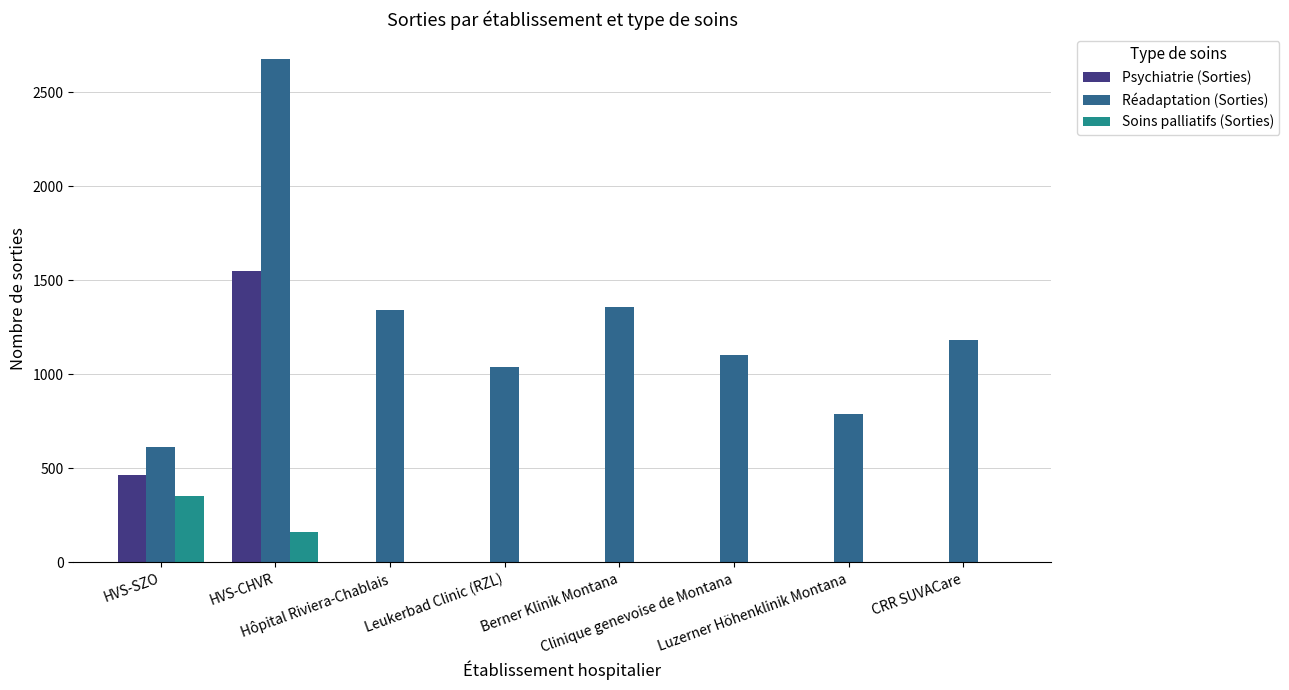

What is the maximum value shown in the chart?

2677